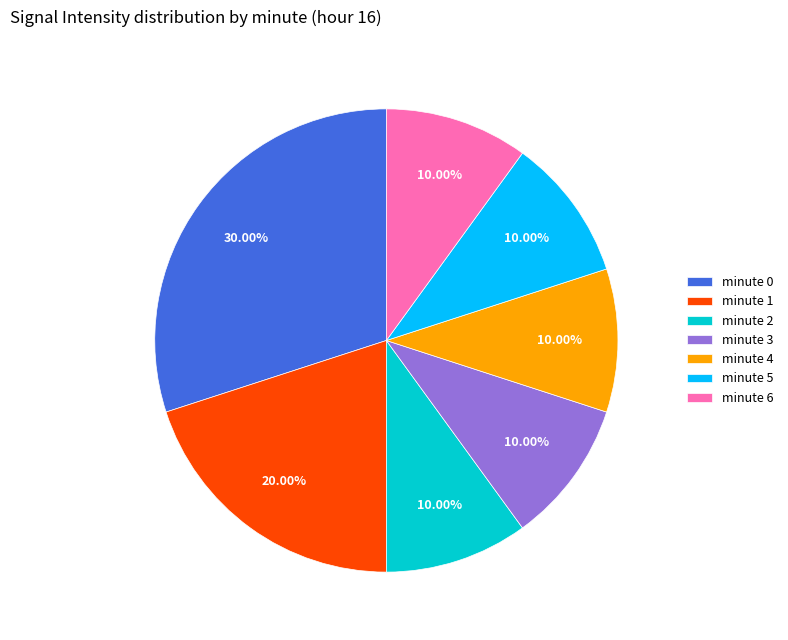

Is there a majority slice in this chart?

No